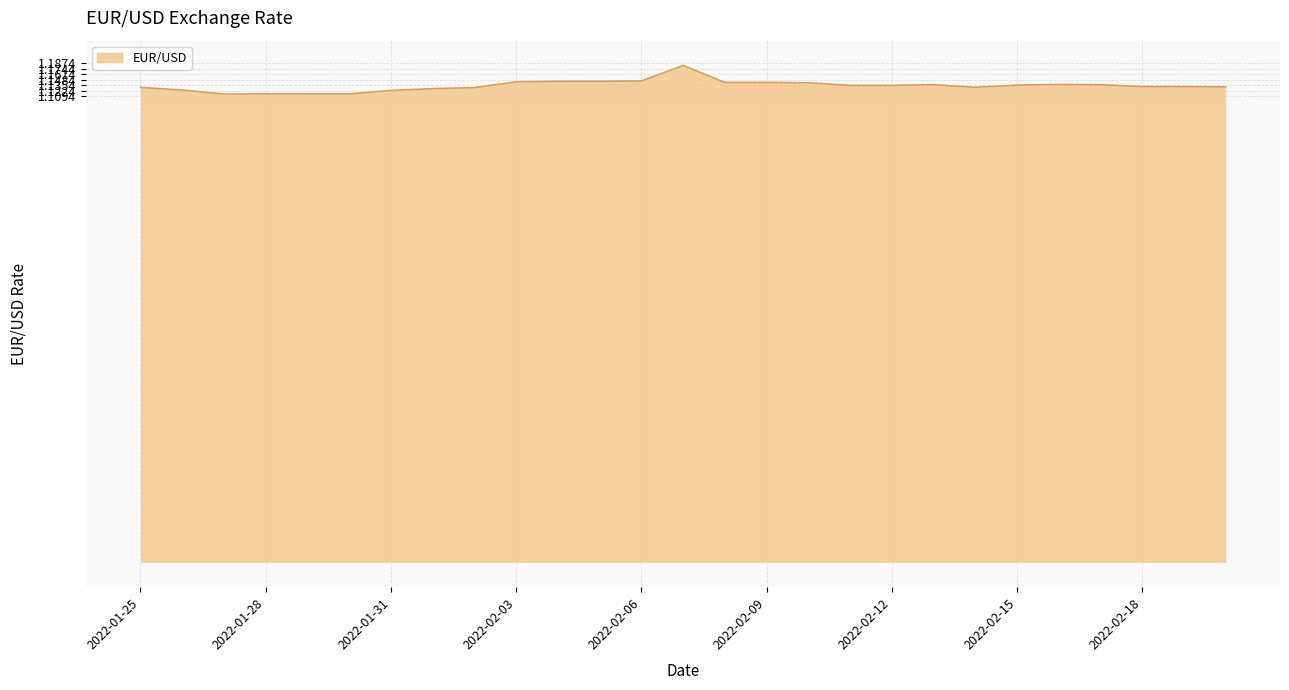

Rank the categories by value from highest to lowest.

2022-02-07, 2022-02-06, 2022-02-05, 2022-02-04, 2022-02-03, 2022-02-08, 2022-02-09, 2022-02-10, 2022-02-16, 2022-02-13, 2022-02-17, 2022-02-15, 2022-02-11, 2022-02-12, 2022-02-18, 2022-02-19, 2022-02-20, 2022-02-14, 2022-01-25, 2022-02-02, 2022-02-01, 2022-01-26, 2022-01-31, 2022-01-28, 2022-01-29, 2022-01-30, 2022-01-27